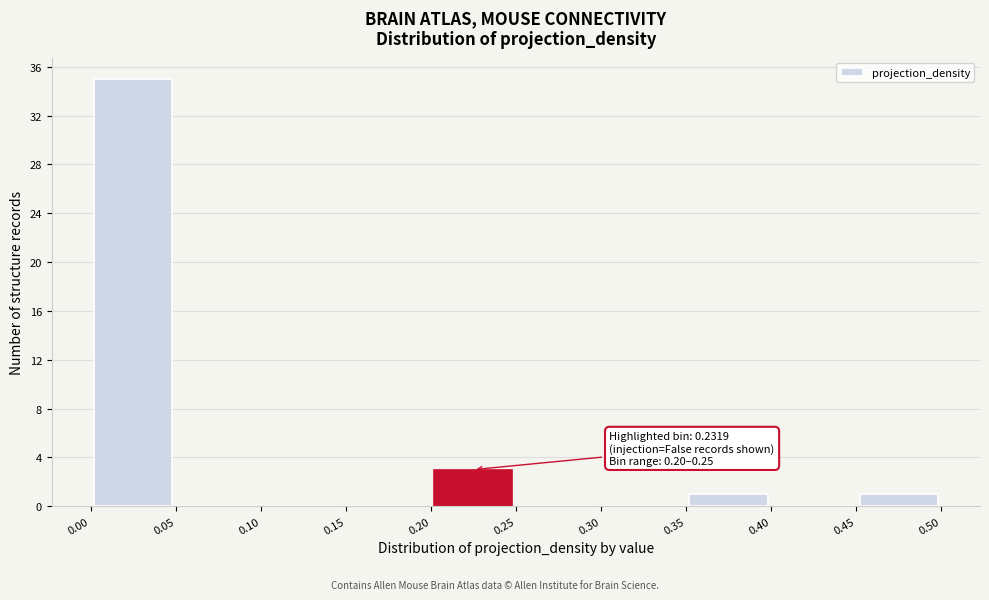

Over which range of the x-axis is the bar tallest?

0.00 to 0.05